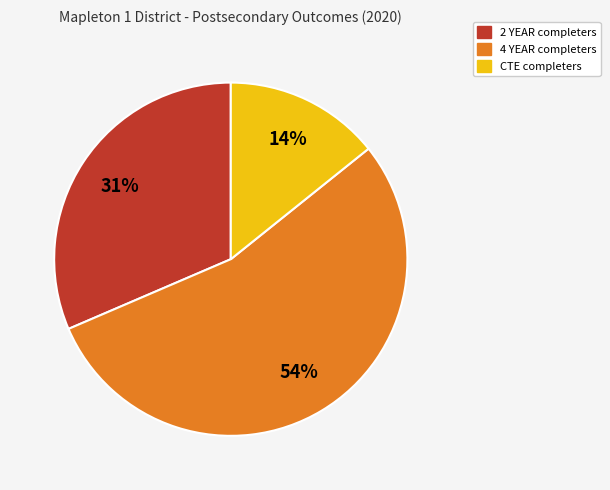

Is there any slice that represents more than half of the pie?

Yes